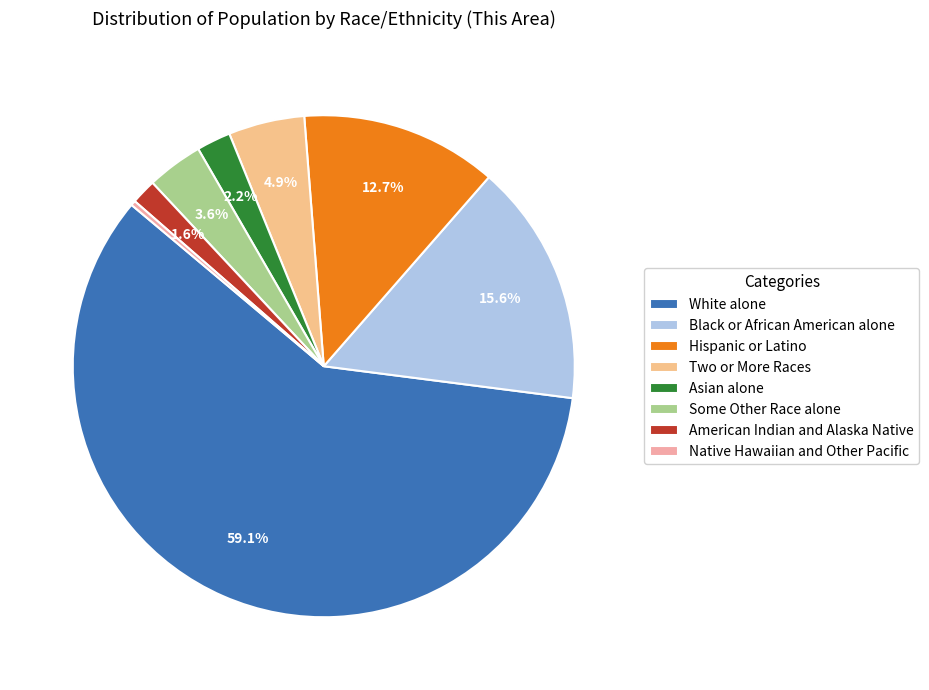

Approximately how many times larger is the value at Some Other Race alone compared to White alone?

0.1